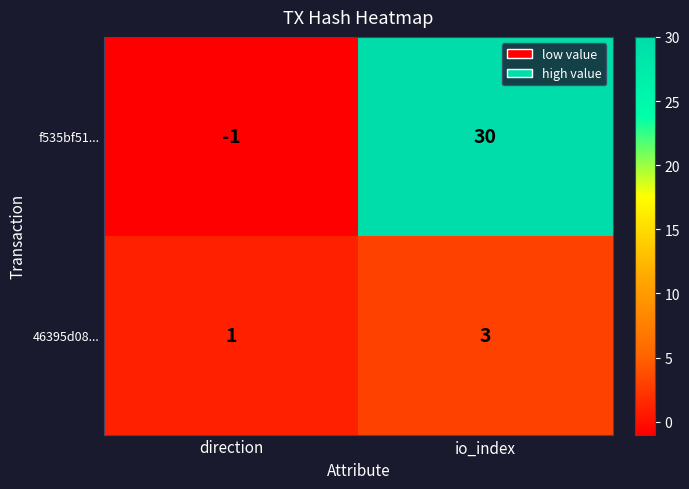

What is the maximum value for 46395d08...?

3